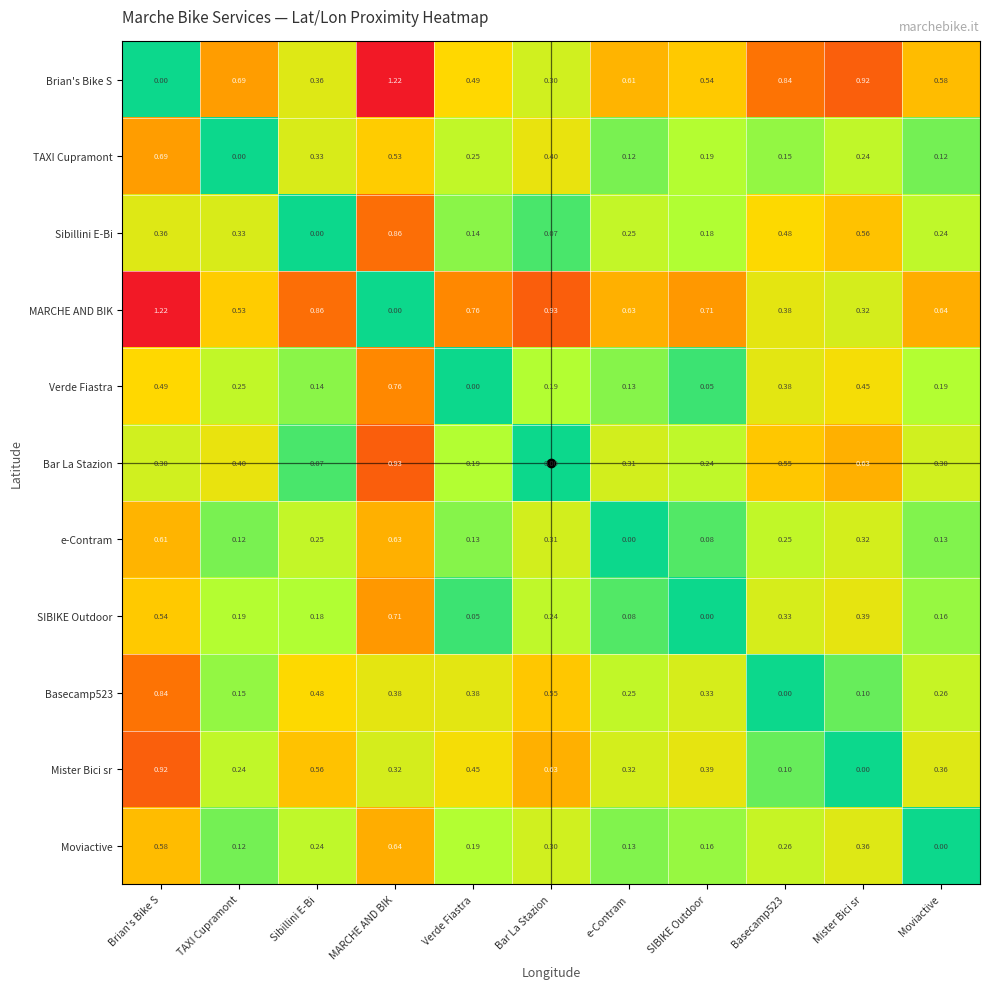

At how many categories does at least one series exceed 0?

11